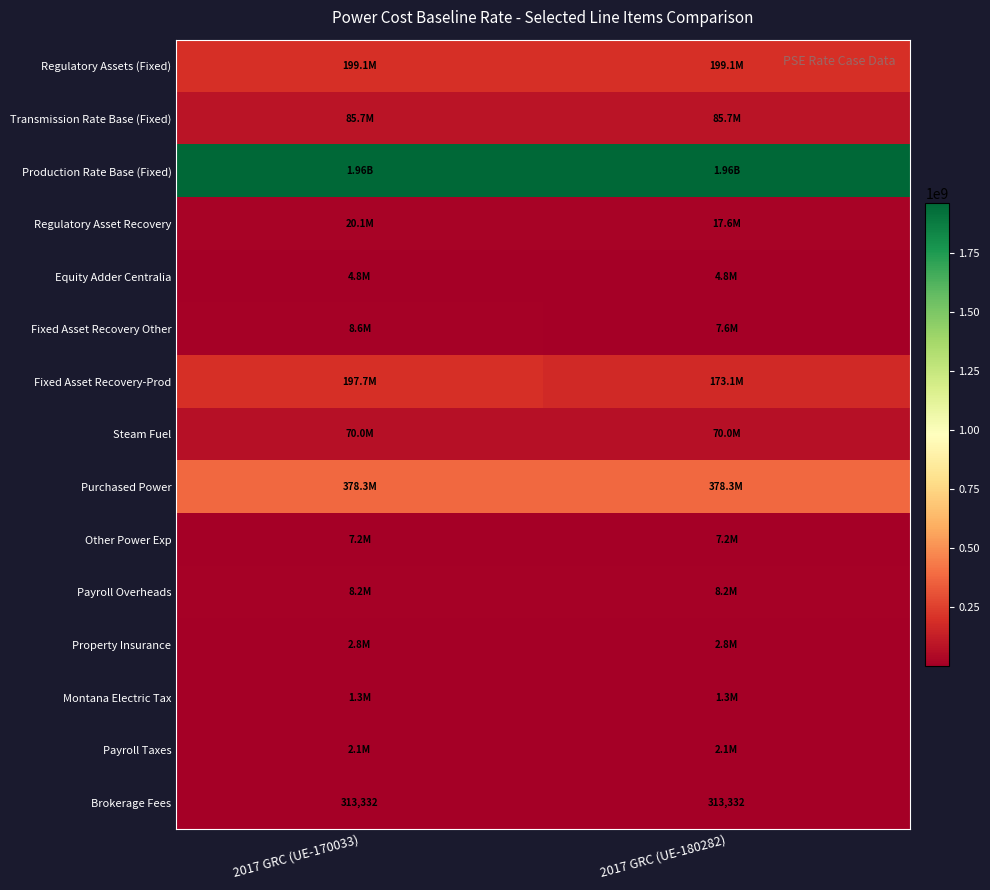

Which series has the widest spread of values?

Fixed Asset Recovery-Prod